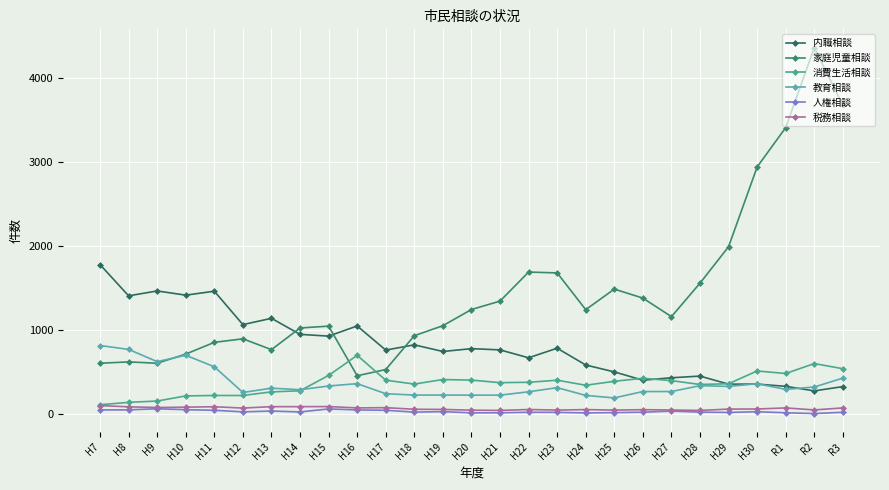

True or false: 内職相談 has a value of 1460 at H9.

True